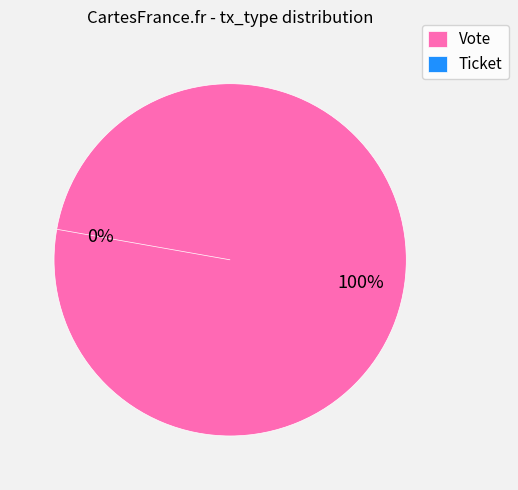

Count the number of slices in the pie.

2